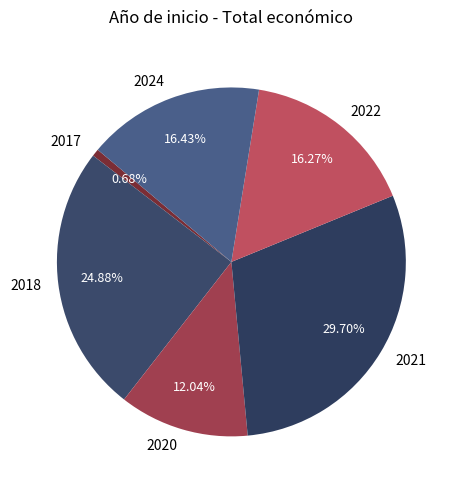

Which slice is the largest?

2021